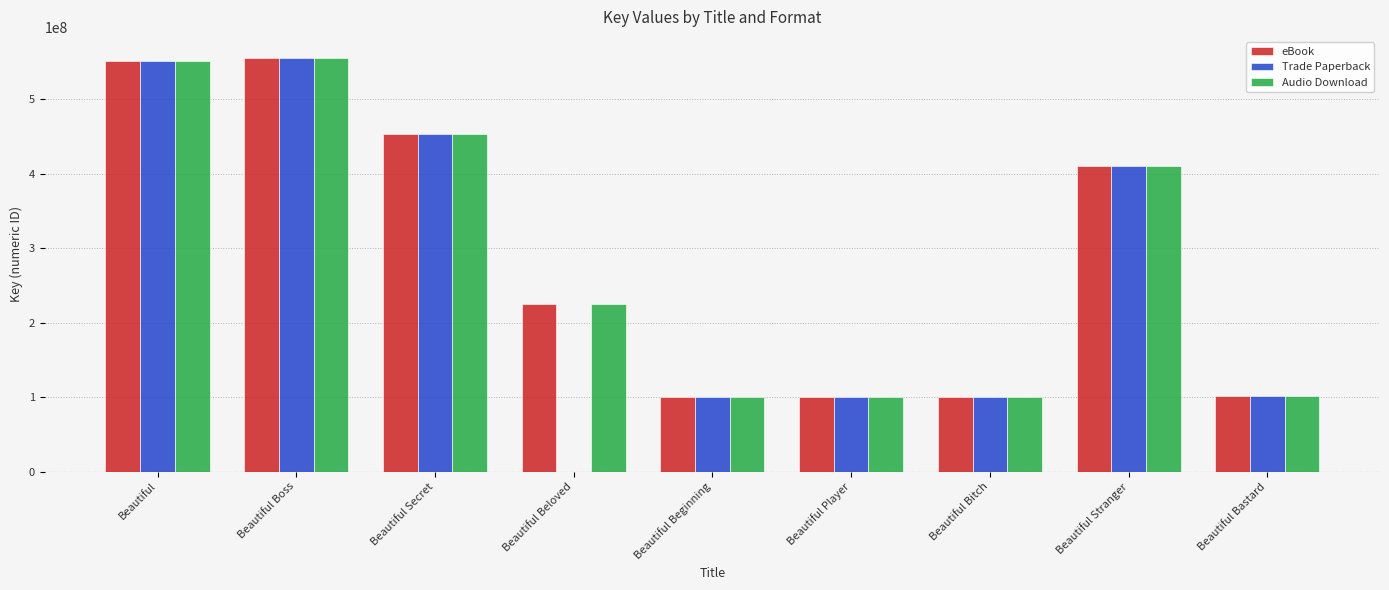

What is the maximum value shown in the chart?

555844849